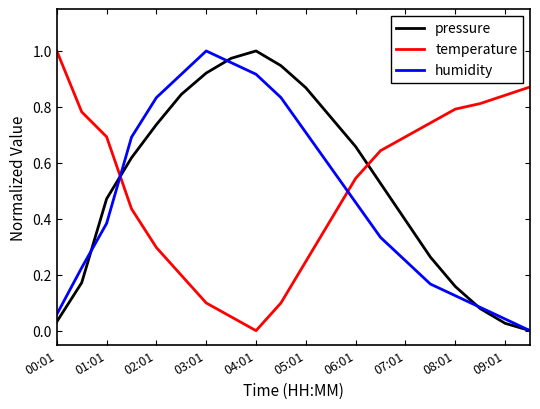

How many times do temperature and pressure cross each other?

2